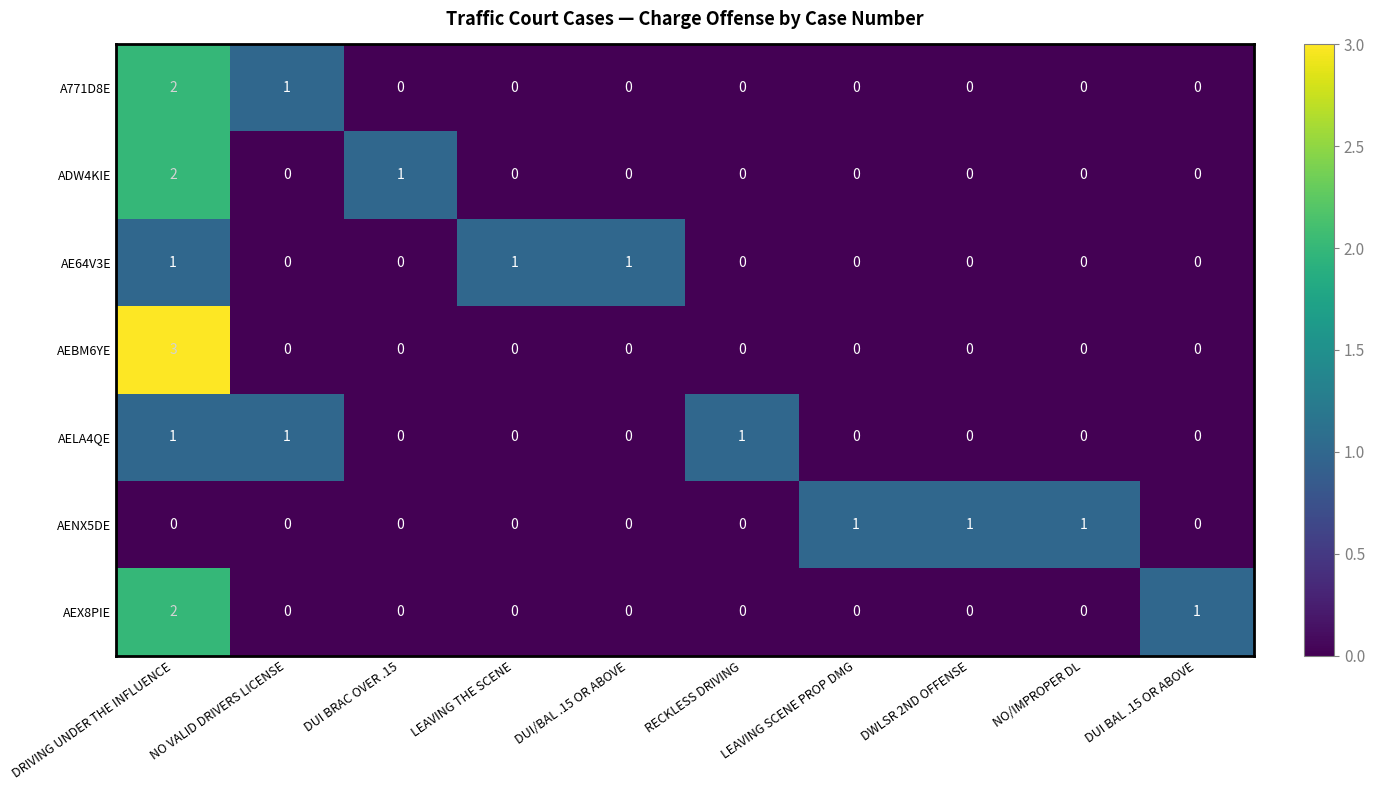

At which category is the sum across all series the highest?

DRIVING UNDER THE INFLUENCE